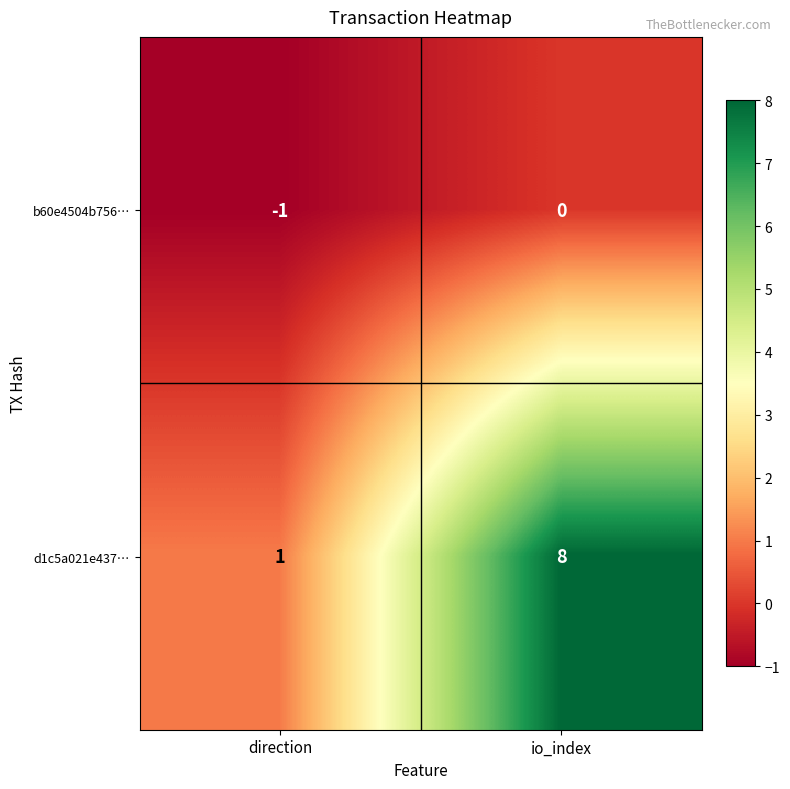

What is the smallest value displayed?

-1